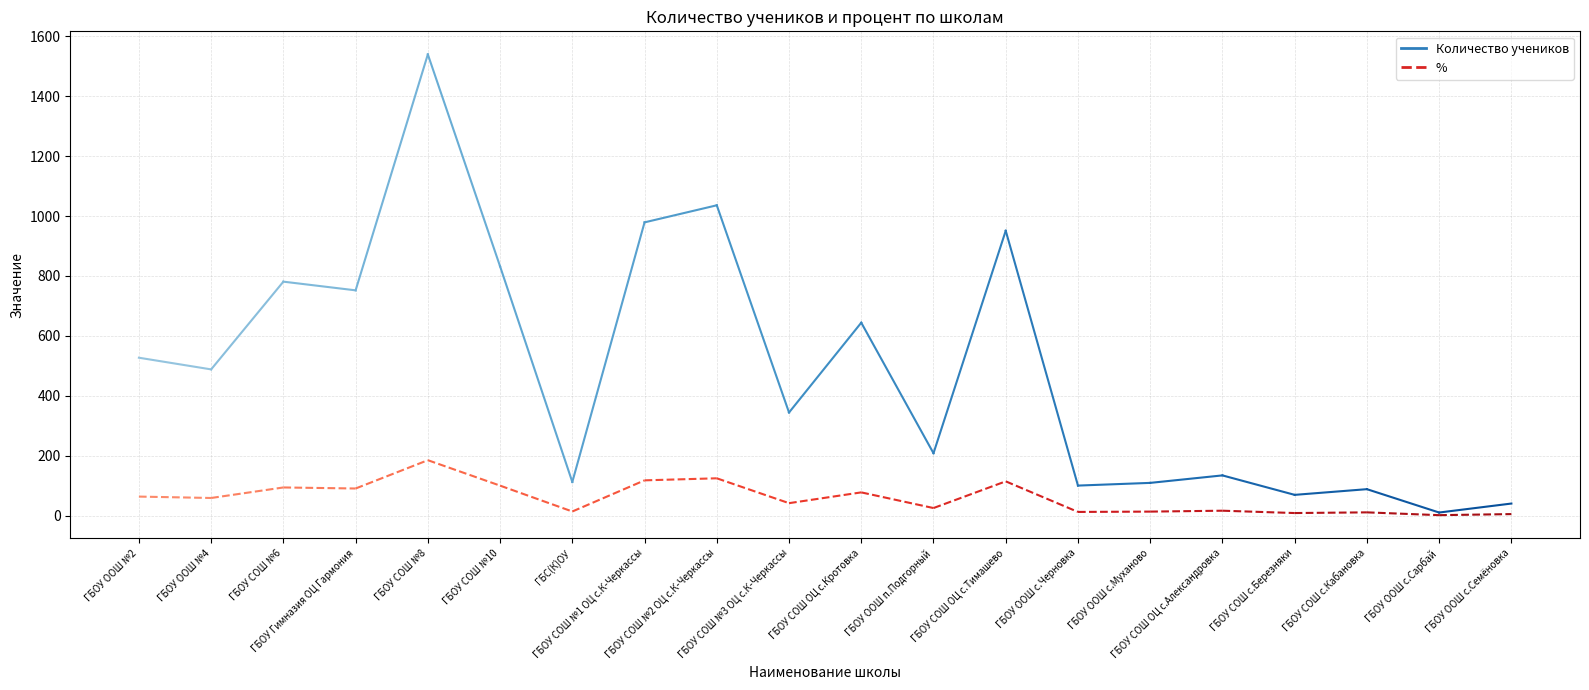

What is the value of the Количество учеников point at the 16th from the left?

134.0